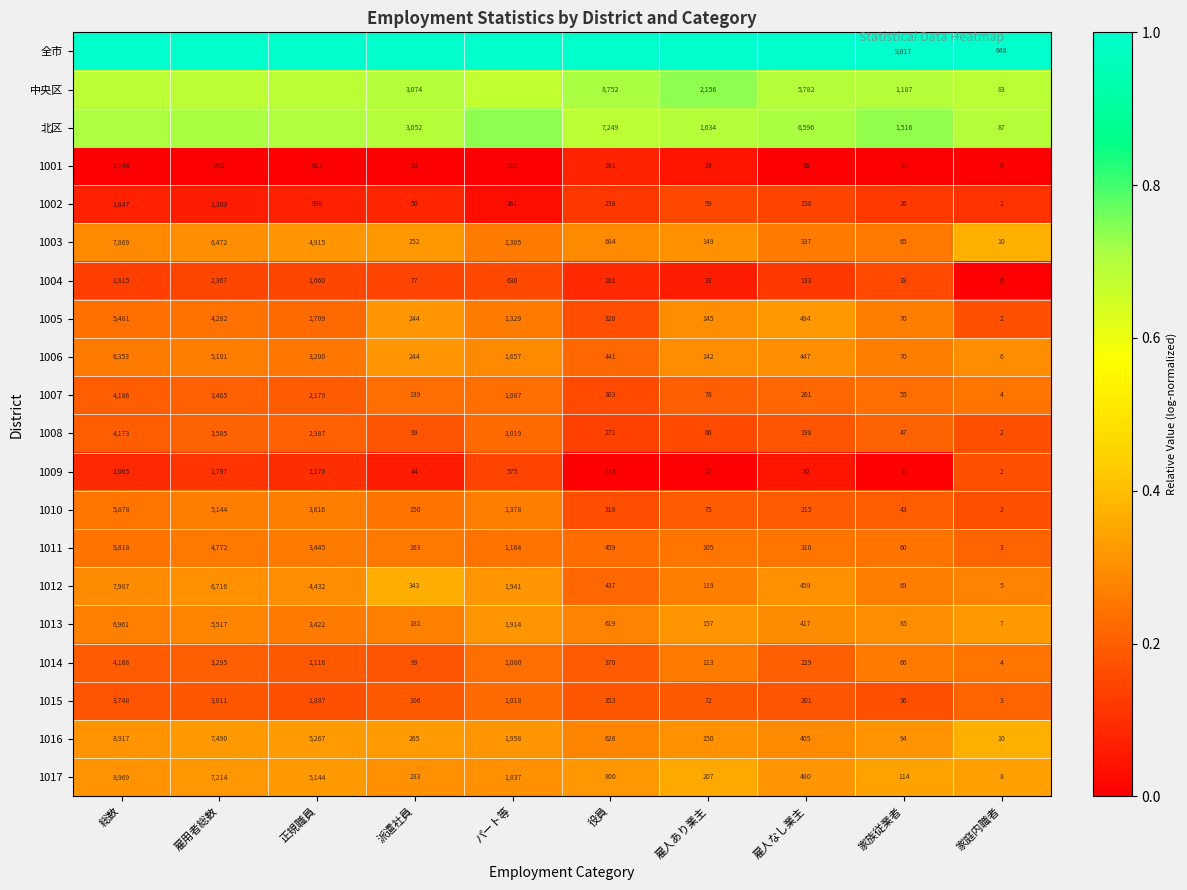

At which label does 1002 reach its peak?

総数